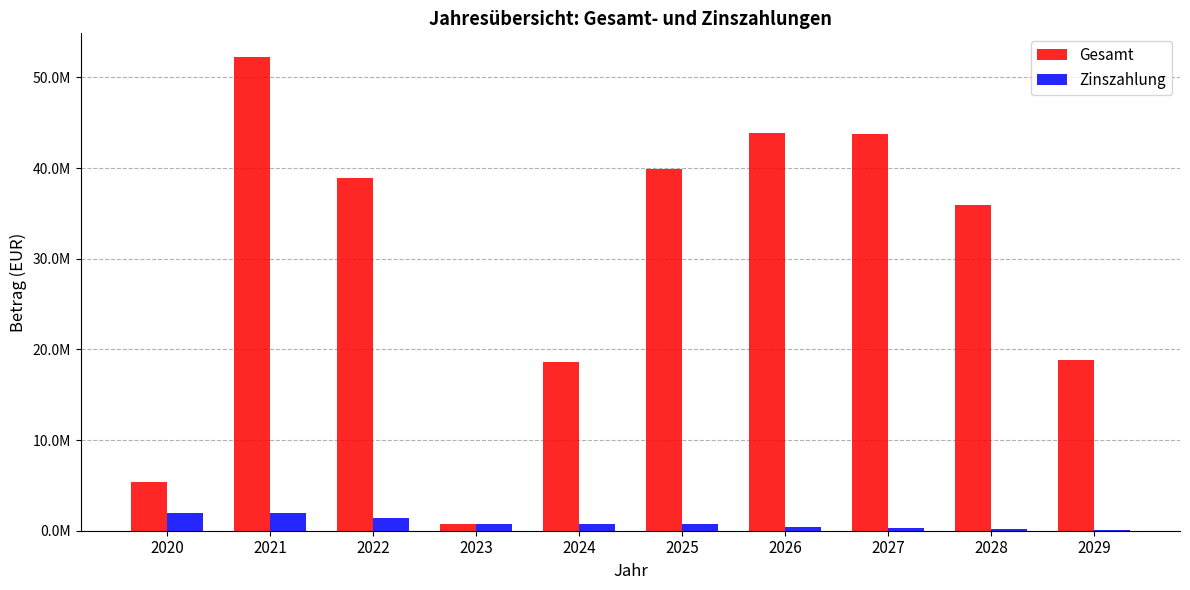

Does the chart contain stacked bars?

No